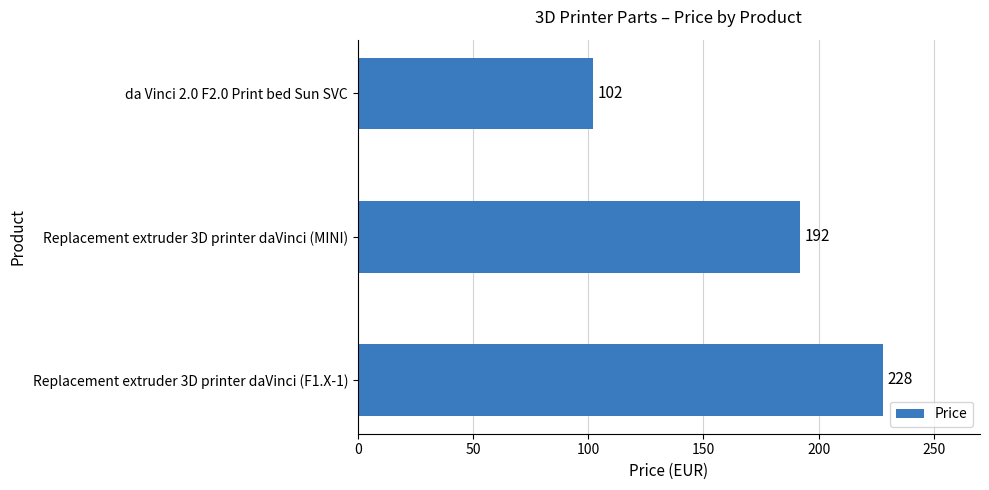

What is the sum of all values?

522